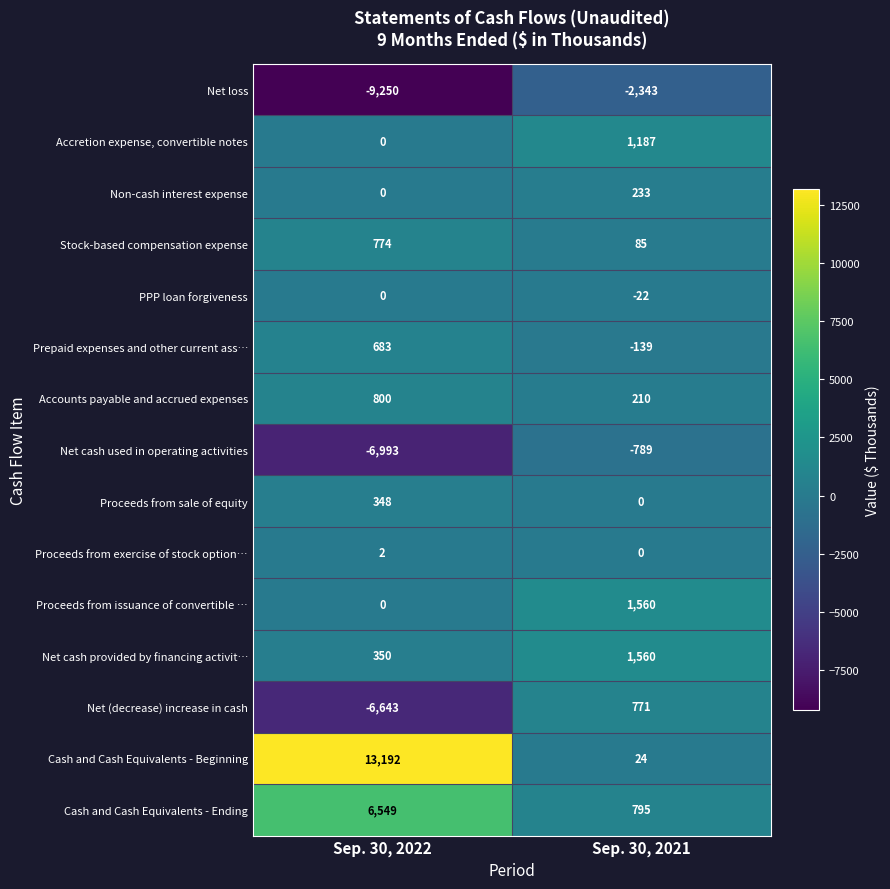

What is the sum of all Net cash provided by financing activit… values?

1910